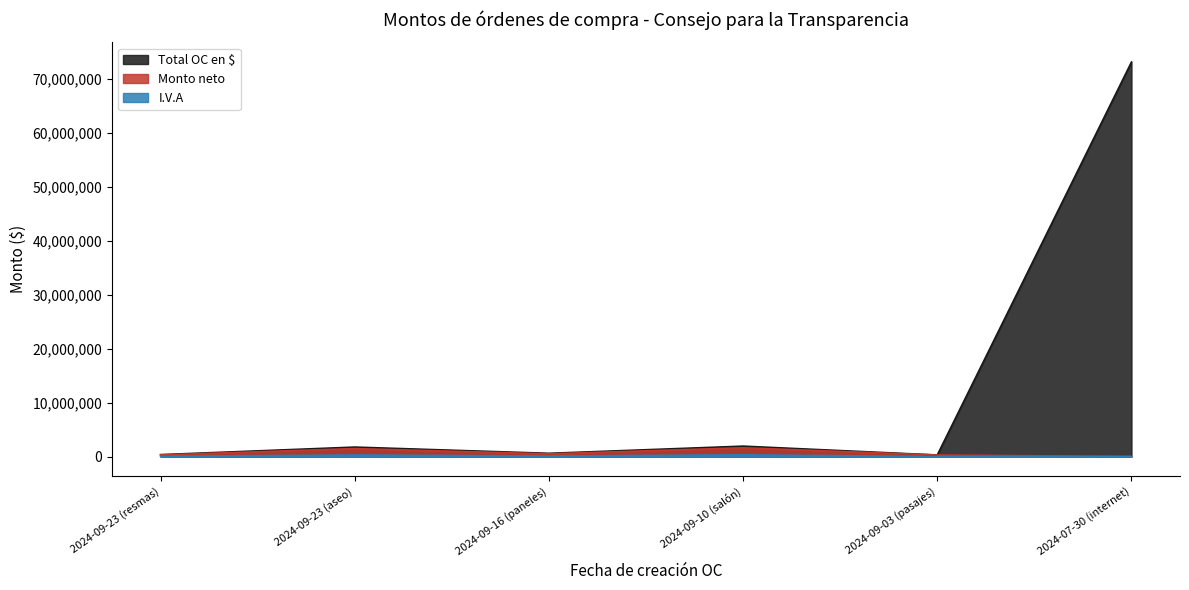

Which series has the widest spread of values?

Total OC en $